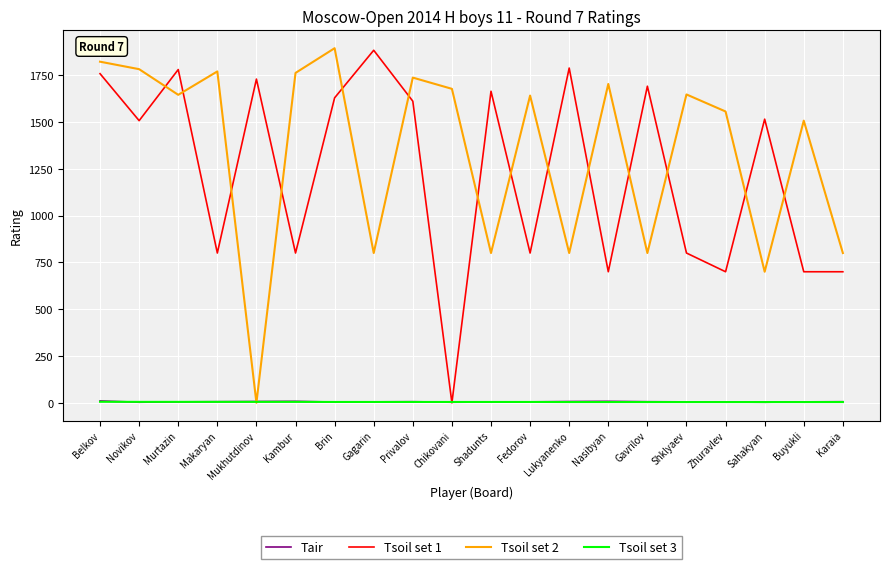

What is the difference between the maximum and minimum values in the Tair series?

7.0